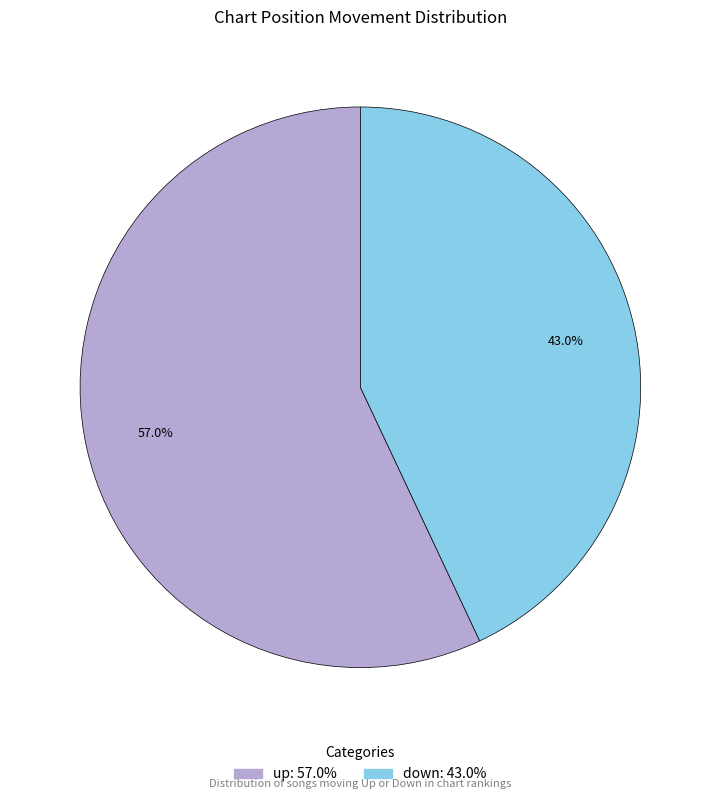

What is the smallest slice in the pie chart?

down